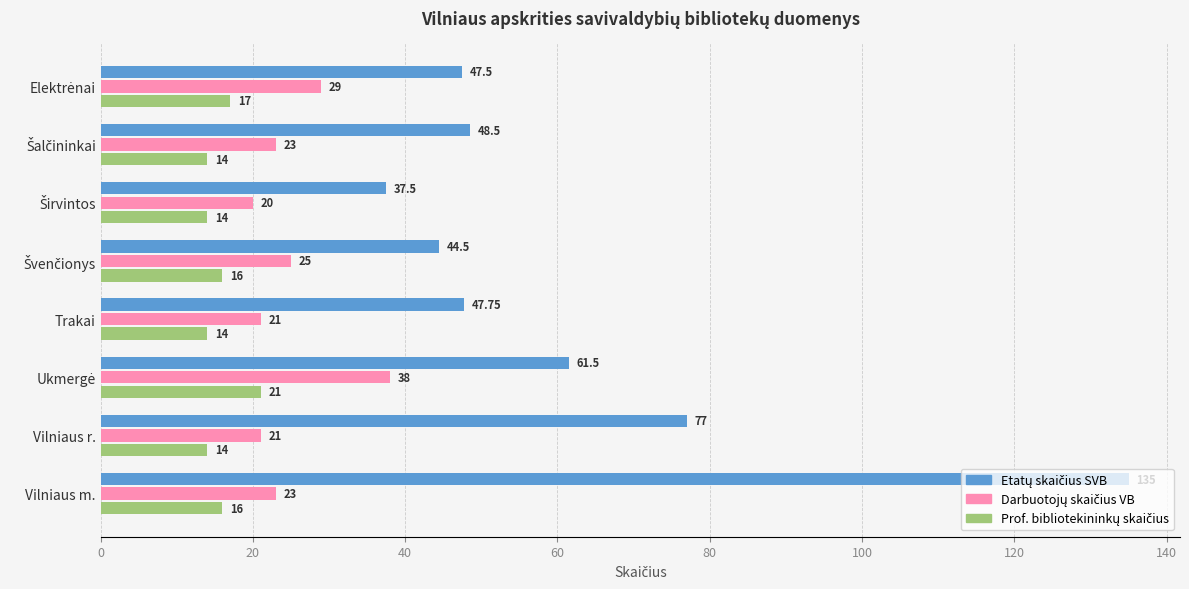

Which label corresponds to the largest value in the chart?

Vilniaus m.